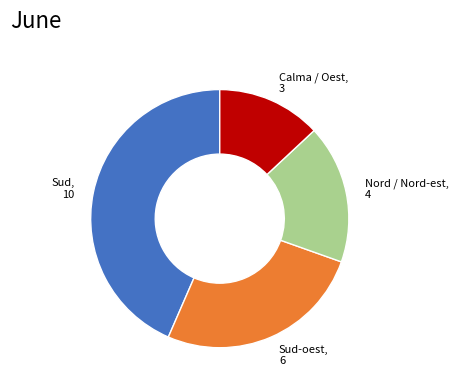

Is there any slice that represents more than half of the pie?

No